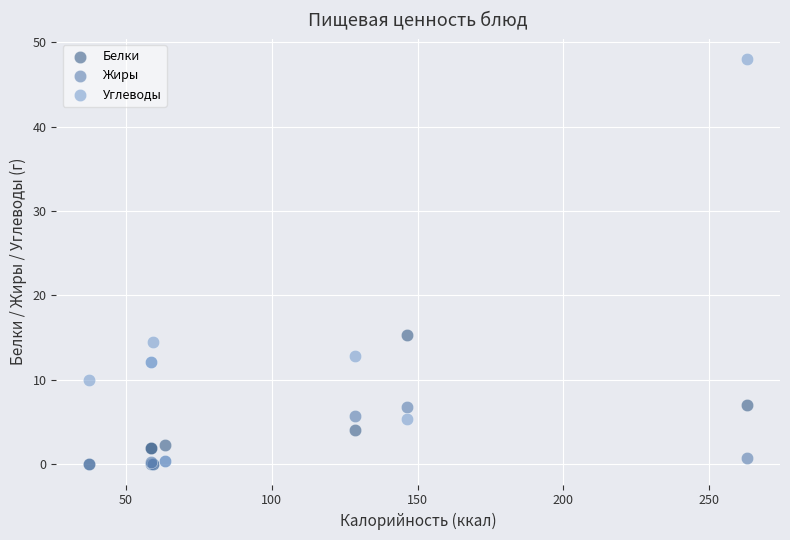

In the Углеводы series, what Y value is closest to 24?

14.5